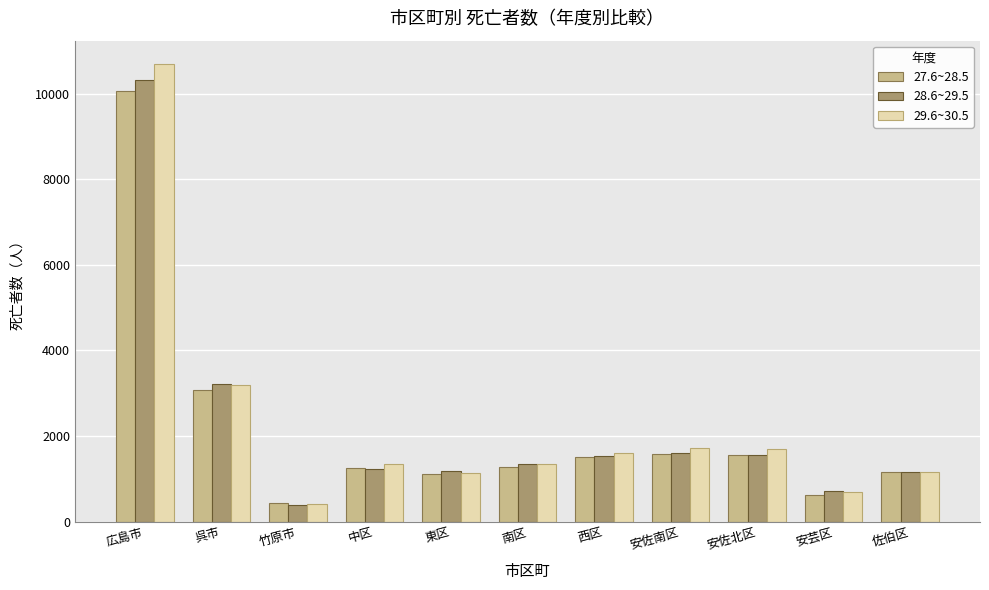

Which series has the widest spread of values?

29.6~30.5